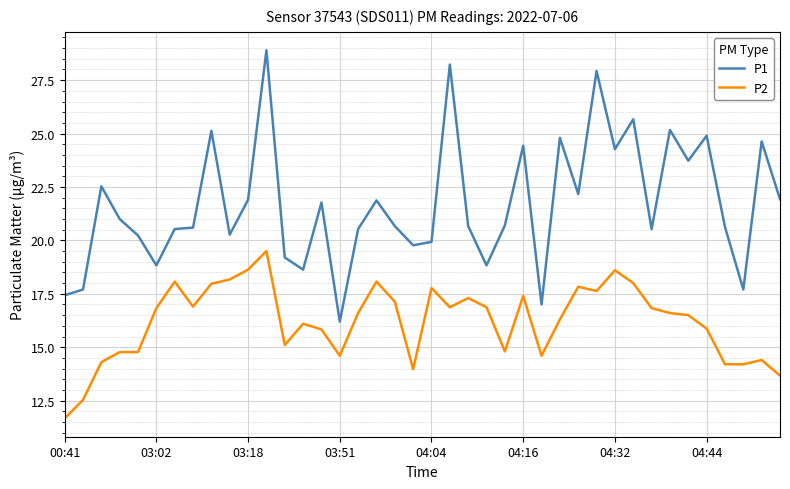

Which series has the largest total across all categories?

P1